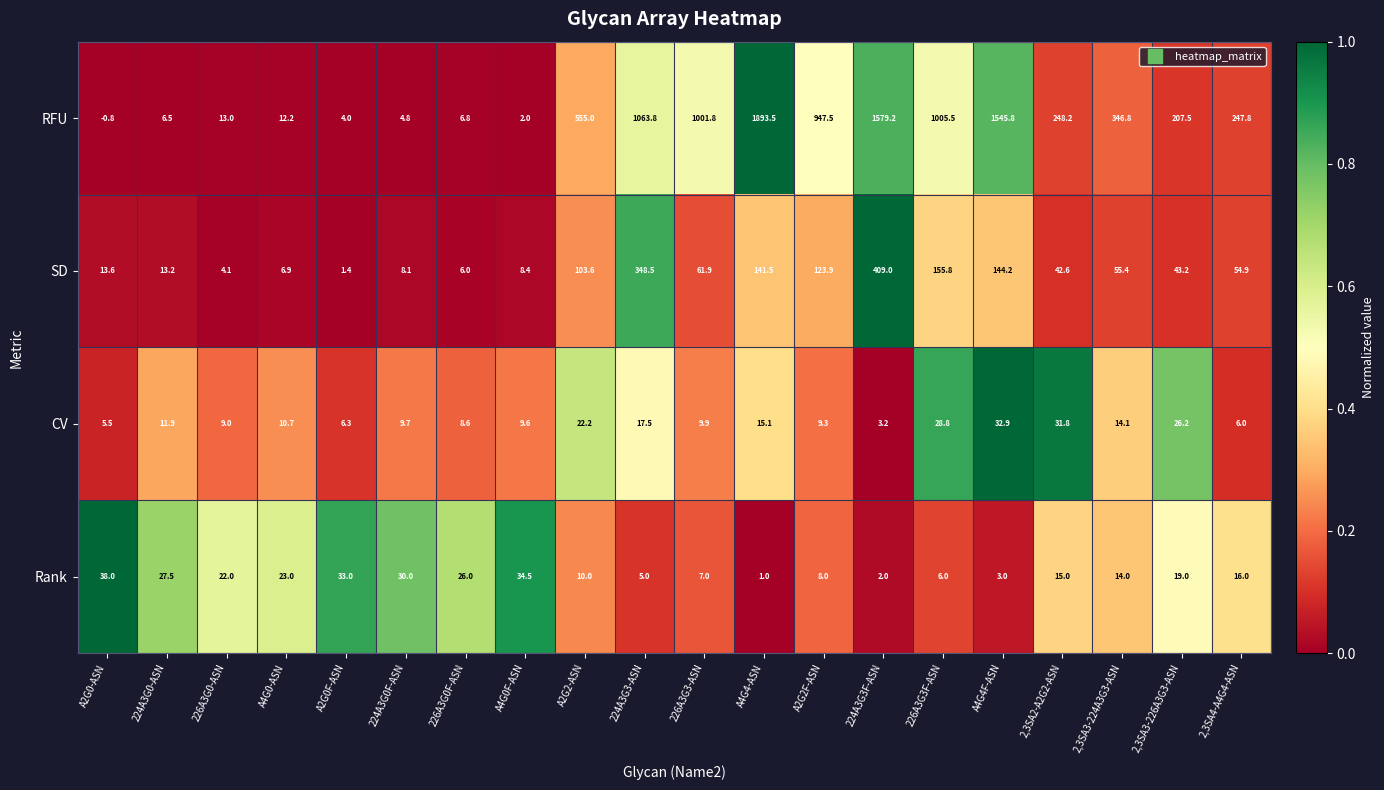

What is the smallest value displayed?

-0.8